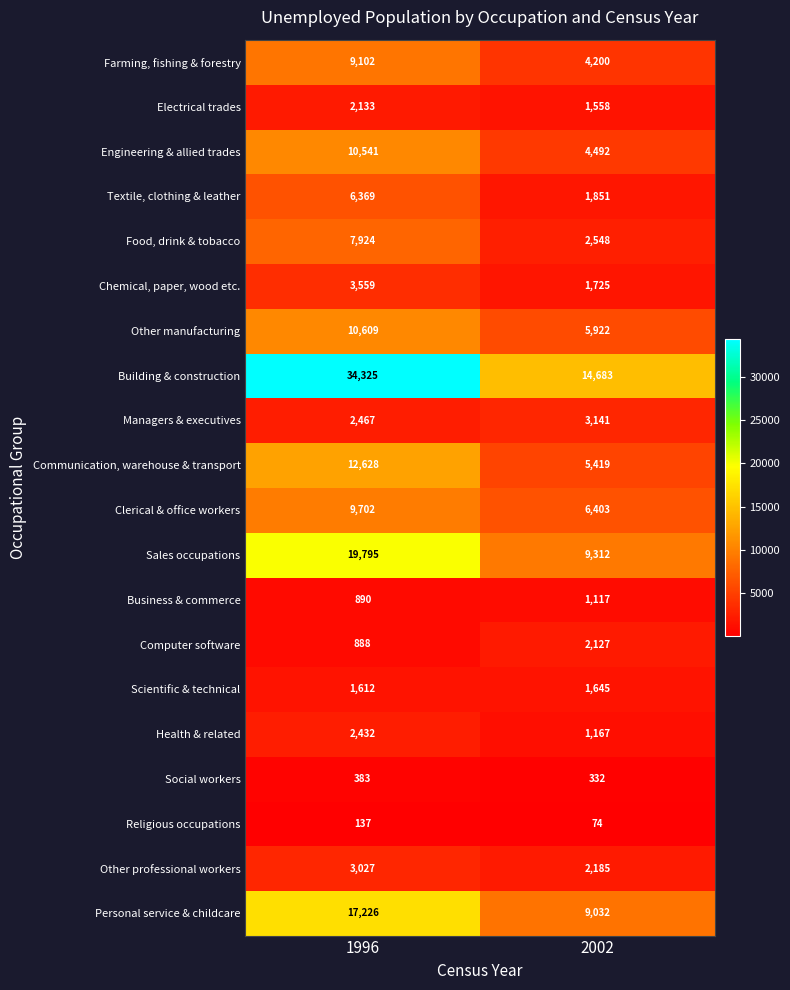

At which label is Engineering & allied trades closest to 7516?

2002